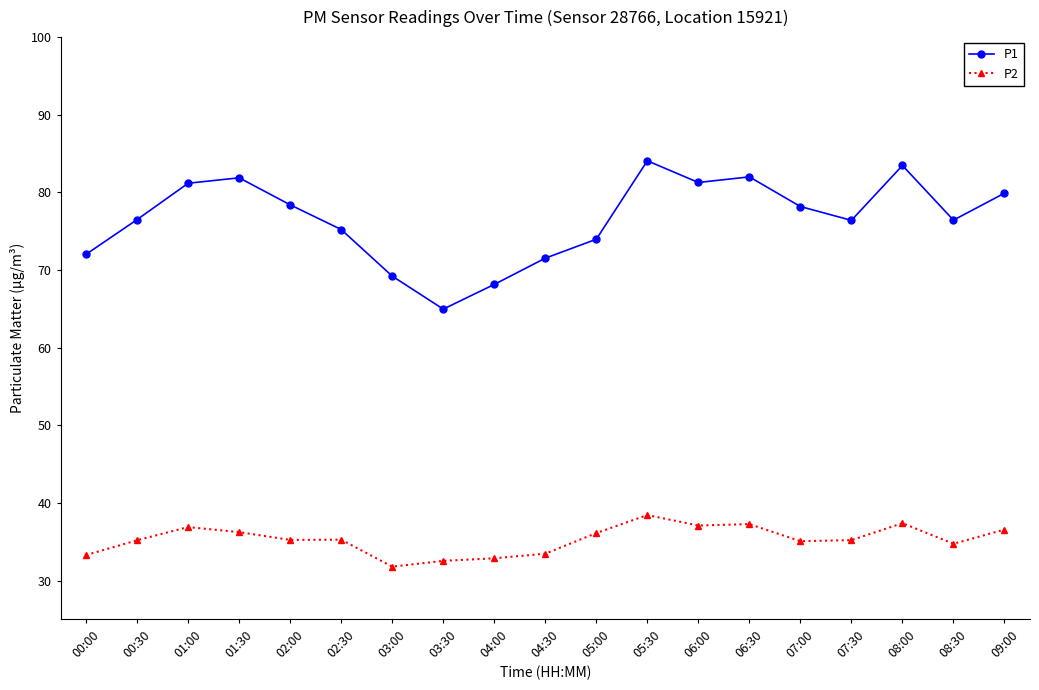

What is the label of the 14th point from the left?

06:30